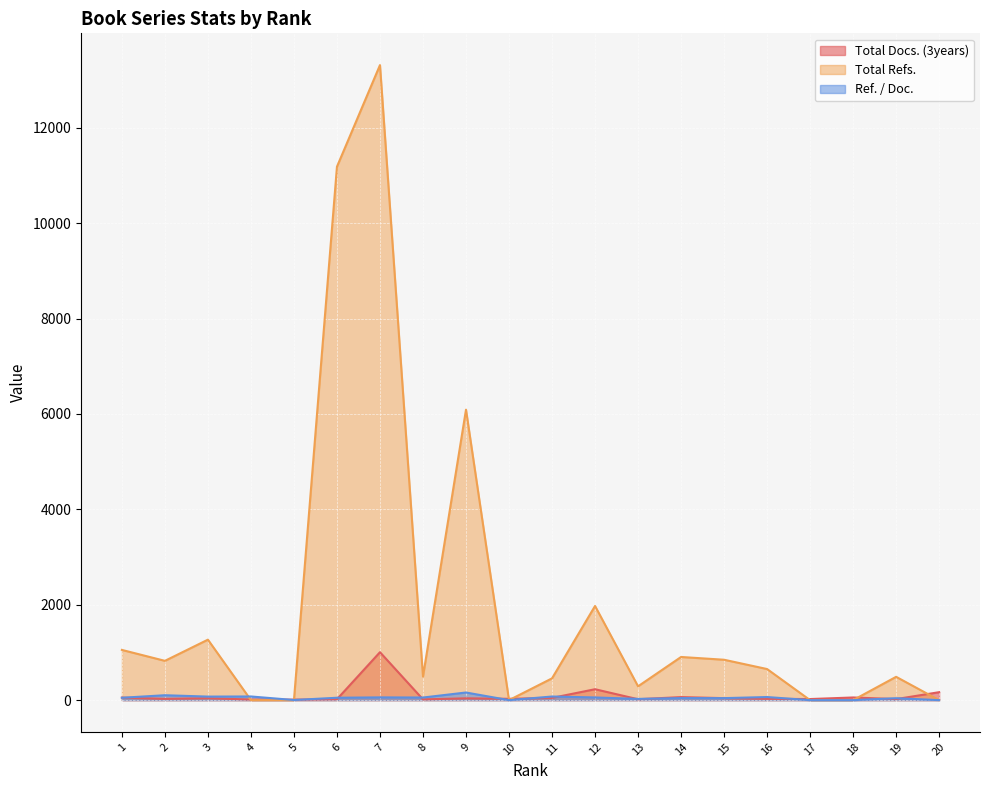

The value of Ref. / Doc. at 2 is 103.0. True or false?

True